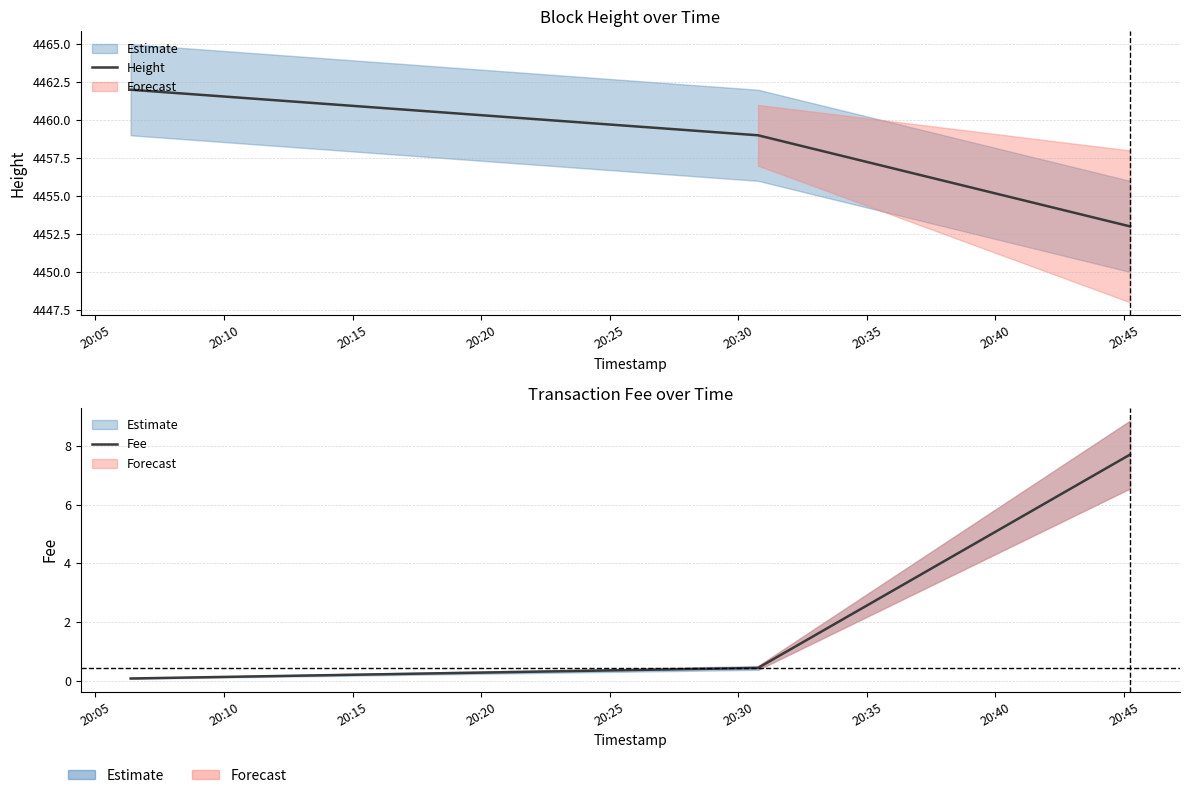

List the series in order of their peak value, lowest first.

Fee, Height